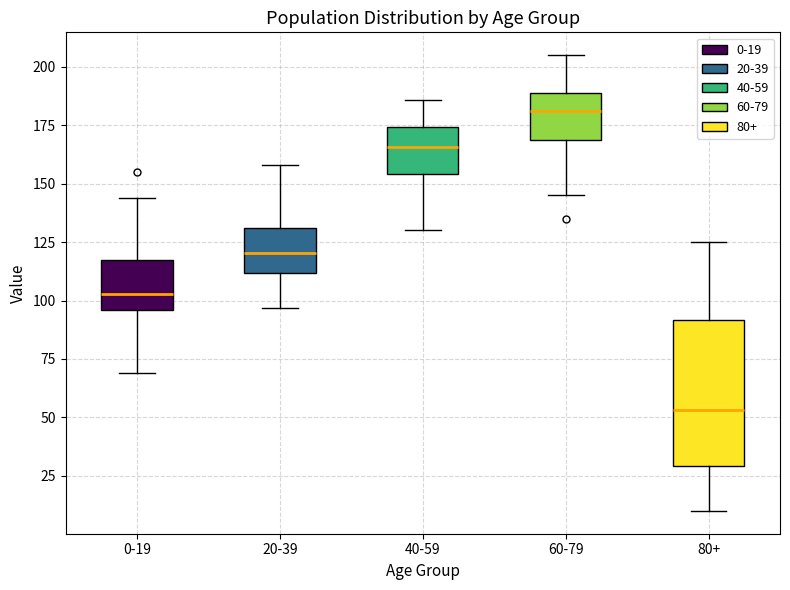

Reading left to right, read every box against the y-axis: the position of its median line, the range the box covers, and the ends of its whiskers. The values are not printed on the chart, so give them approximately, as read against the axis.

0-19: median 105, box 95 to 120, whiskers 70 to 145
20-39: median 120, box 110 to 130, whiskers 95 to 160
40-59: median 165, box 155 to 175, whiskers 130 to 185
60-79: median 180, box 170 to 190, whiskers 145 to 205
80+: median 55, box 30 to 90, whiskers 10 to 125